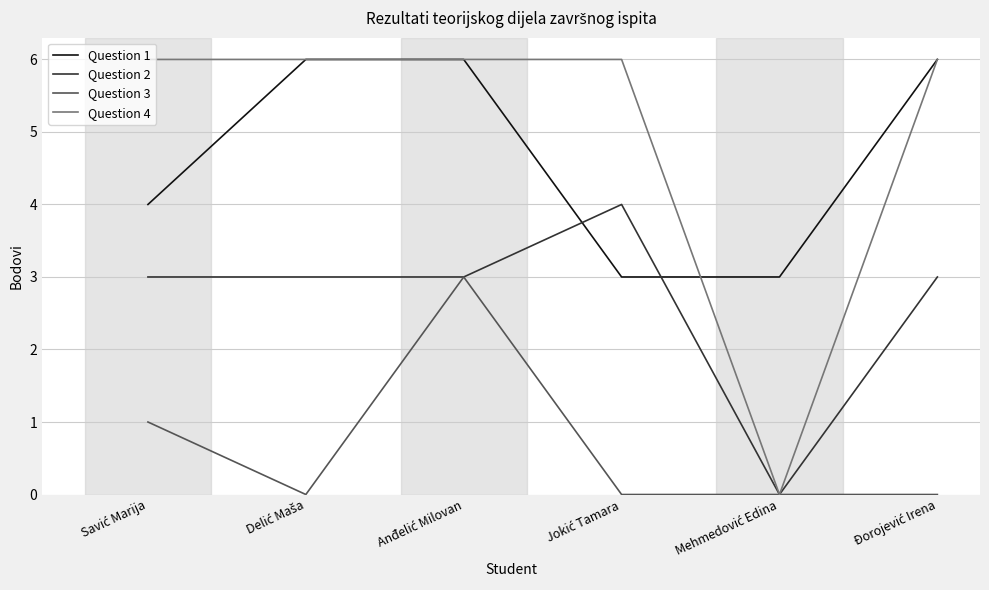

What is the greatest value displayed?

6